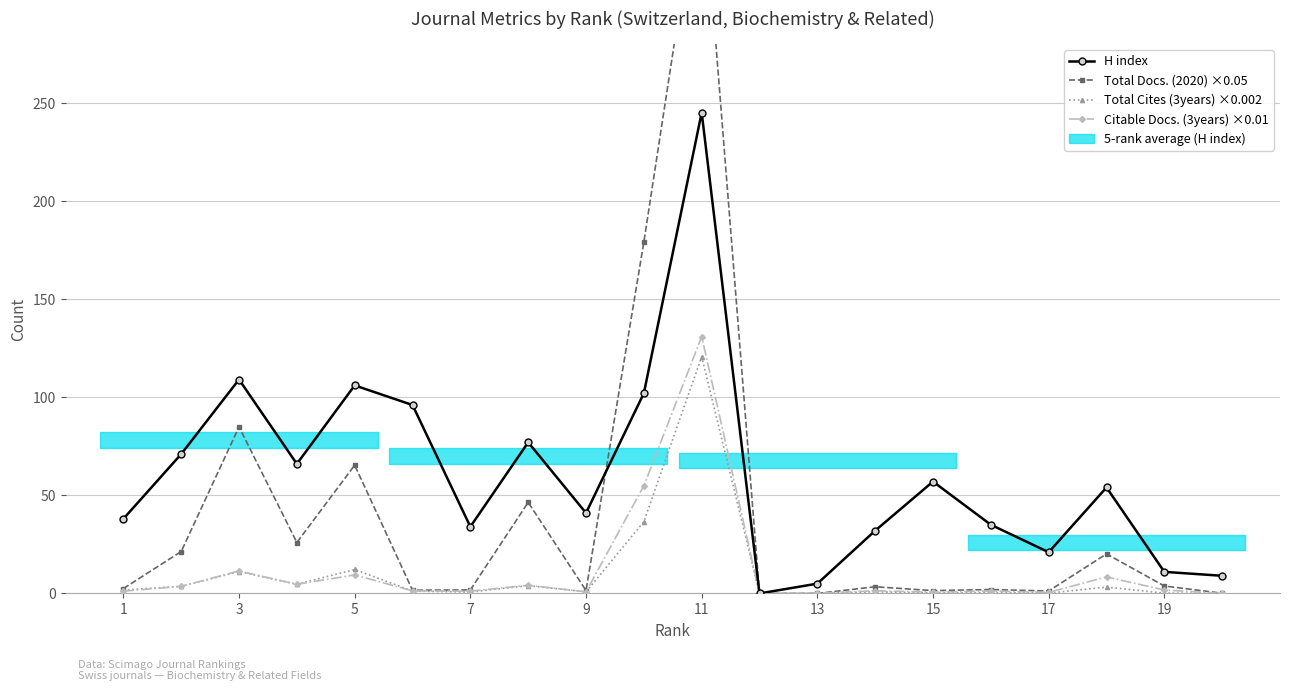

What is the greatest value displayed?

371.1